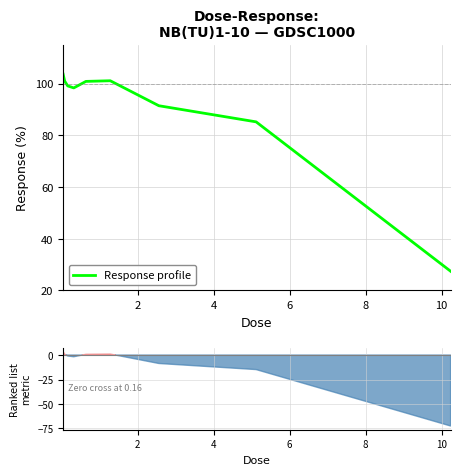

What is the minimum value for Response profile?

27.4